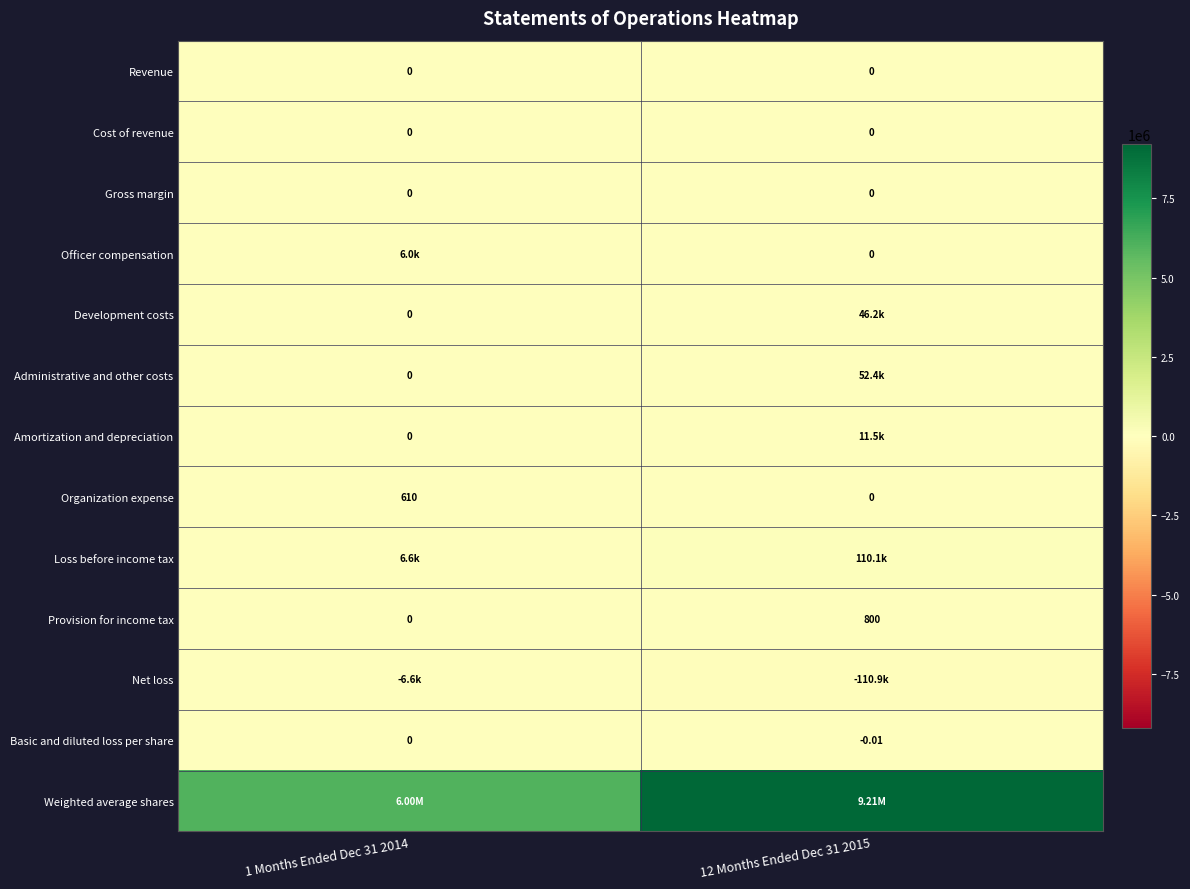

True or false: Development costs has a value of -23612.9 at 1 Months Ended Dec 31 2014.

False